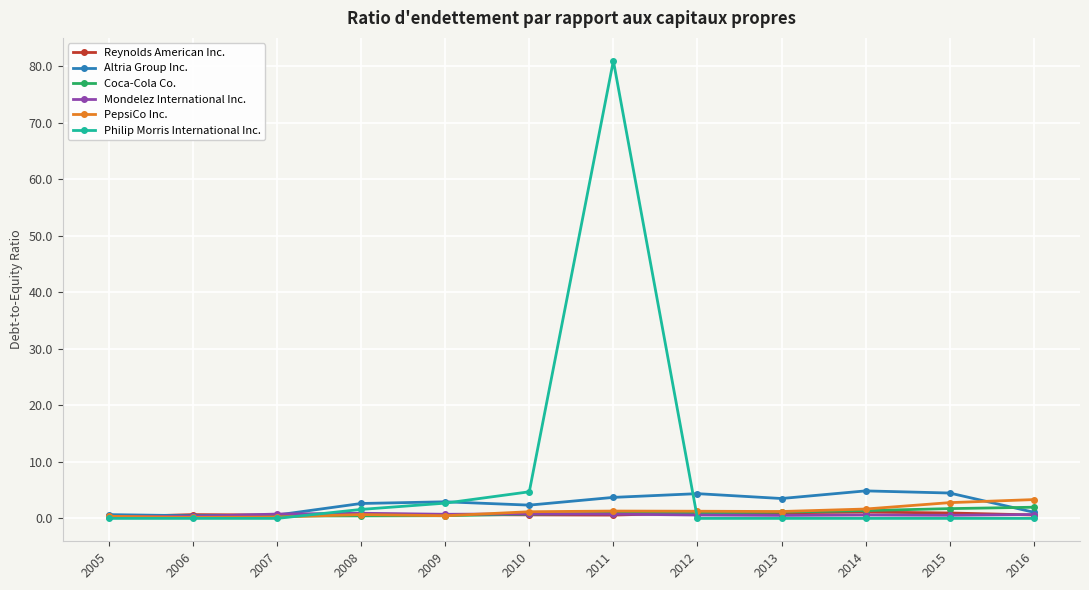

What is the spread (max minus min) of values at 2016?

3.3